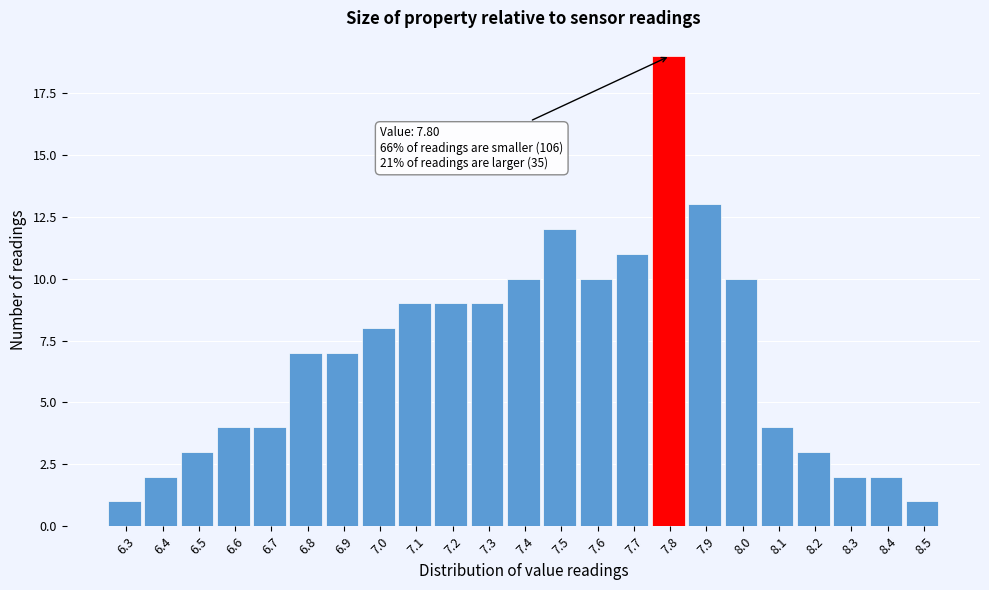

Which range on the x-axis has the tallest bar?

7.75 to 7.85